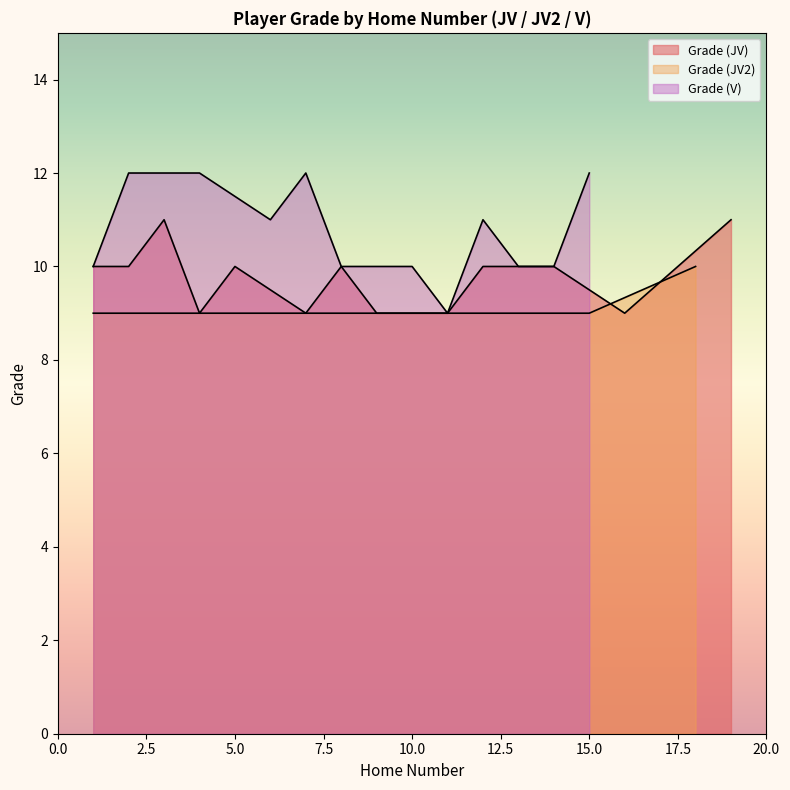

In Grade, how many points are higher than both neighbors (excluding endpoints)?

4